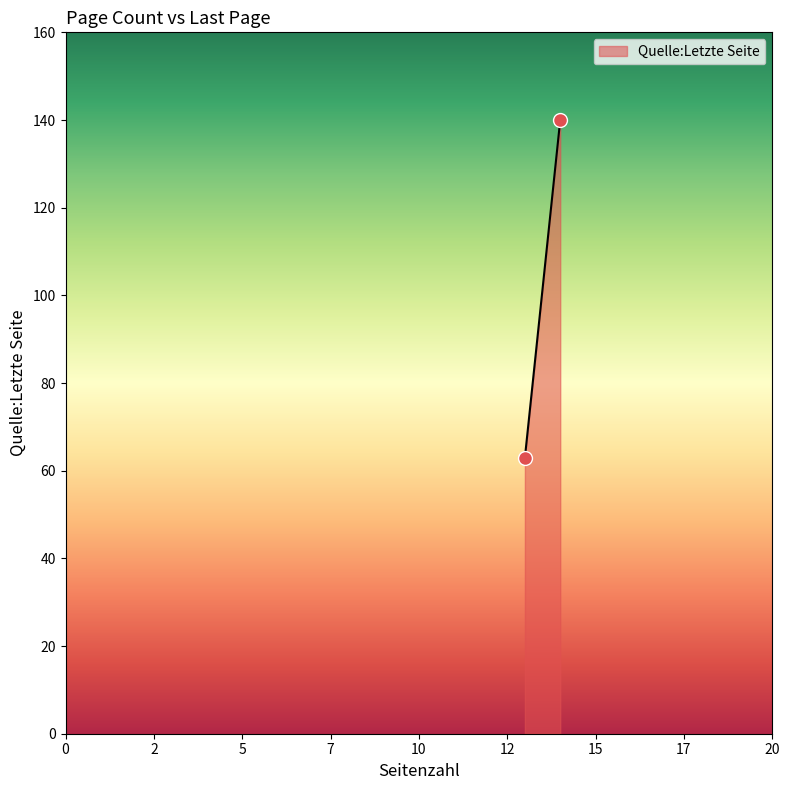

What is the difference between the maximum and minimum values?

77.0